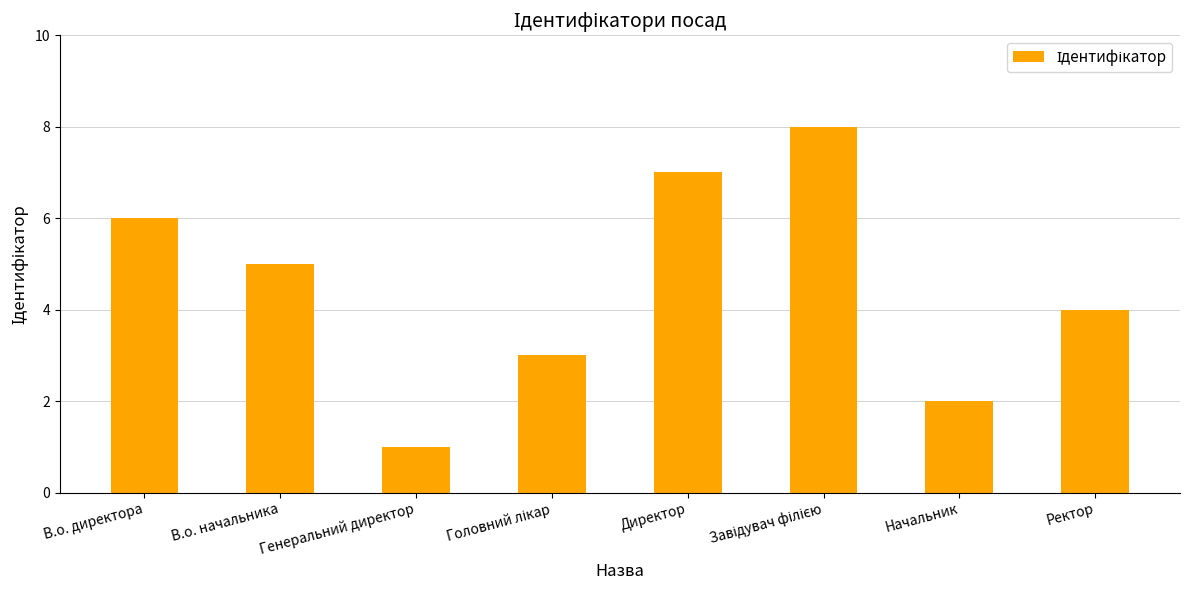

What position from the right is В.о. начальника?

7